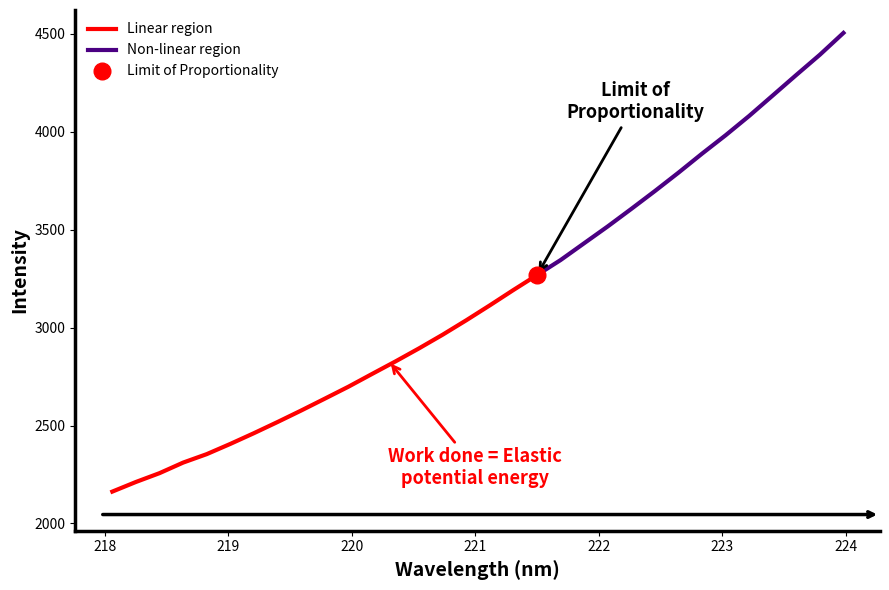

What is the change in value from 219.0156 to 221.8812?

+1025.3